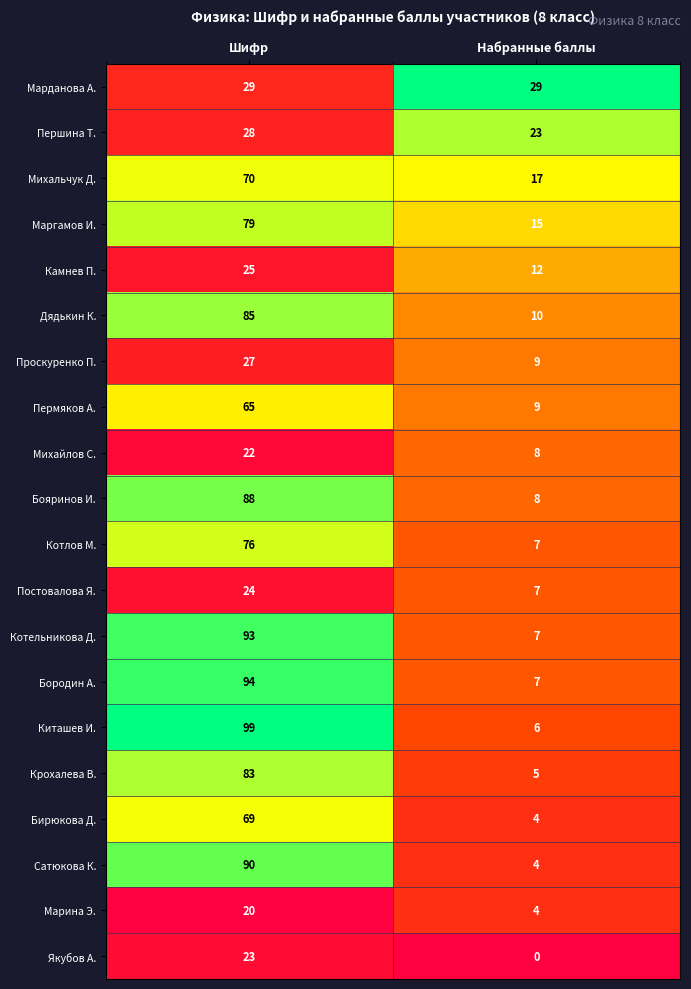

Which label corresponds to the largest value in the chart?

Шифр